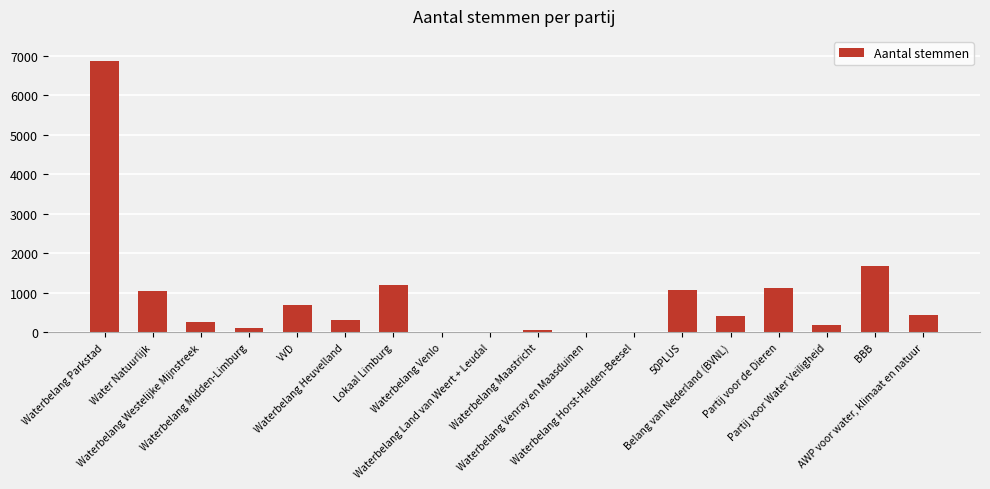

What is the sum of all values?

15502